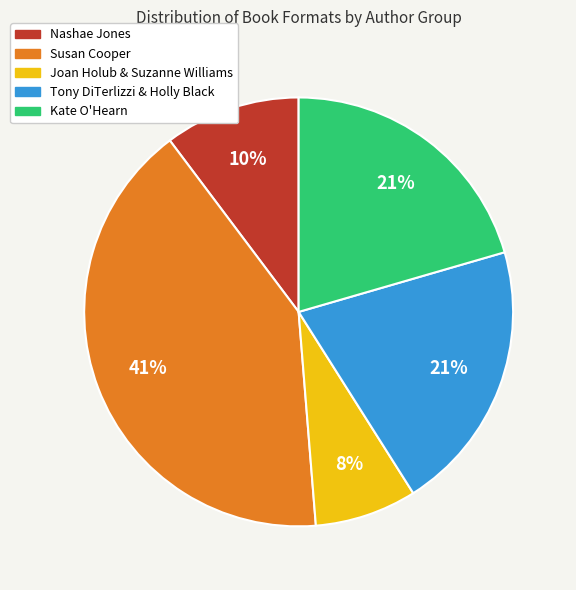

Is there any slice that represents more than half of the pie?

No